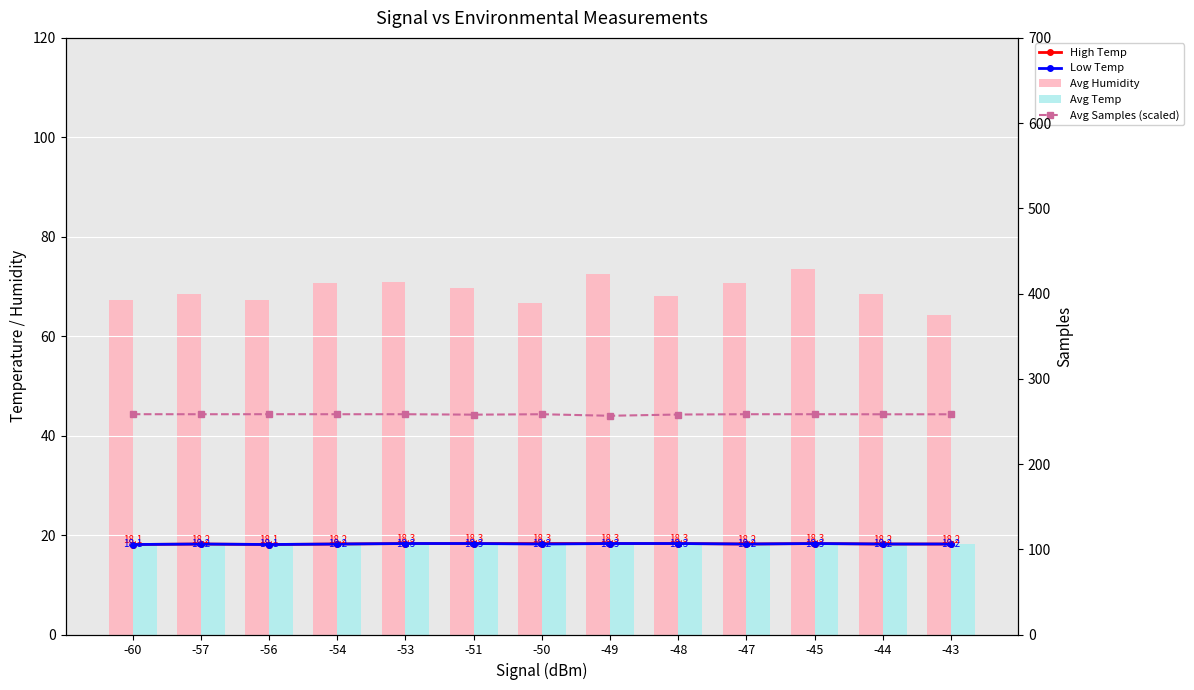

Between -56 and -54, which is larger?

-54